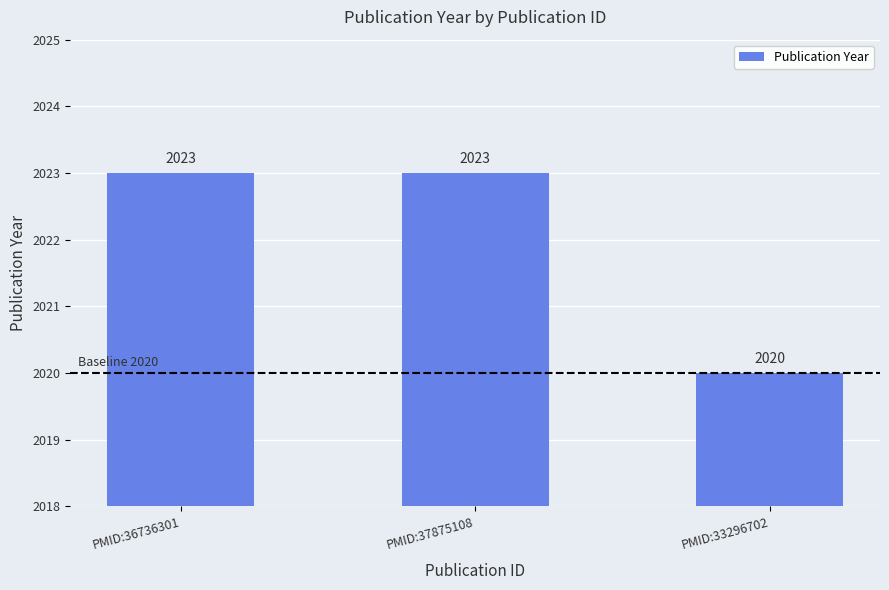

What position from the left is PMID:37875108?

2